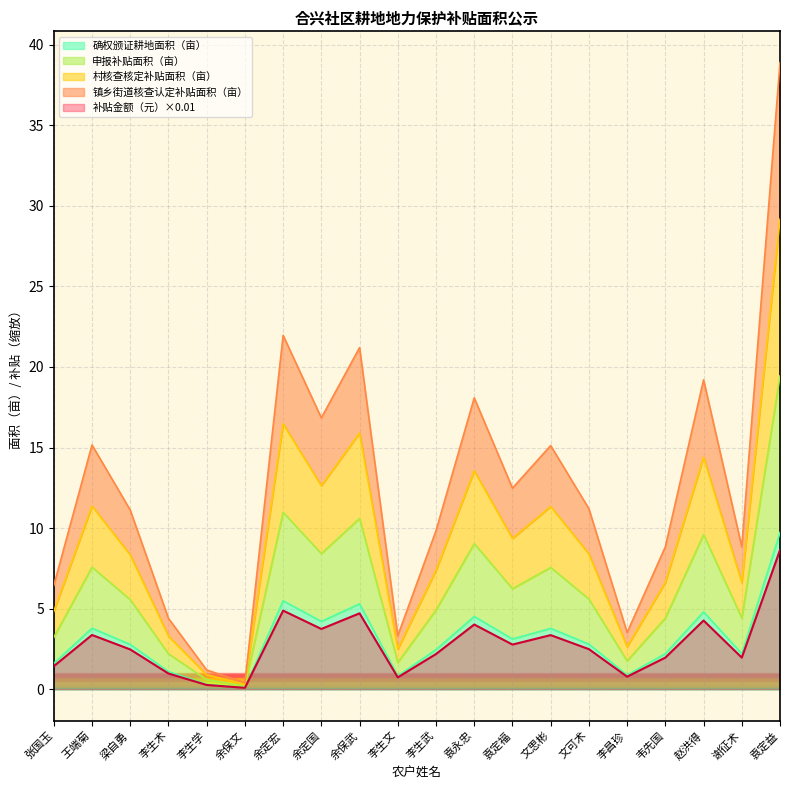

True or false: 镇乡街道核查认定补贴面积（亩） and 申报补贴面积（亩） intersect in this chart.

False